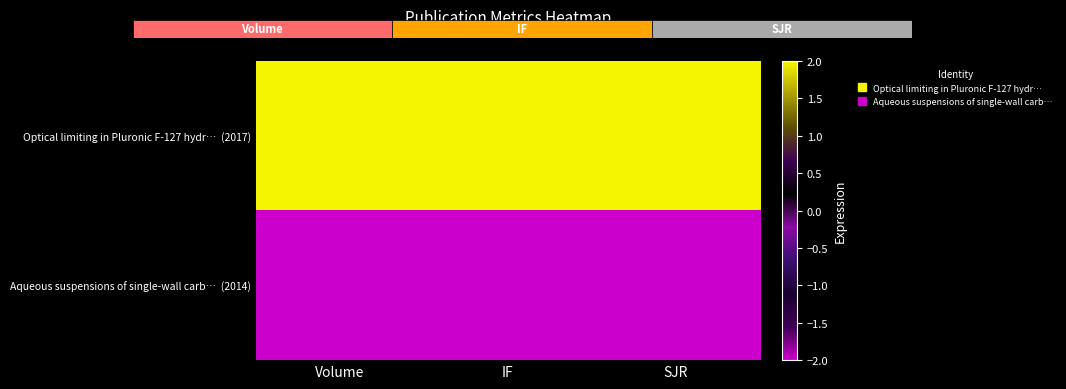

Between IF and Volume, which is larger?

IF